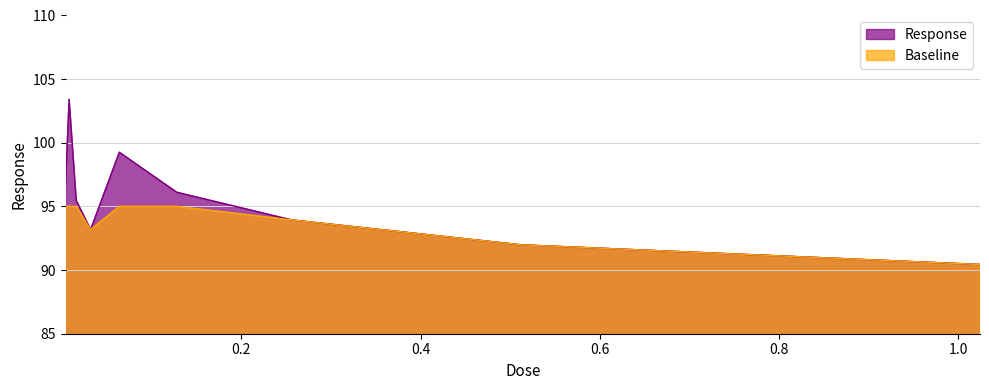

What is the value of the 2nd point from the left?

103.4